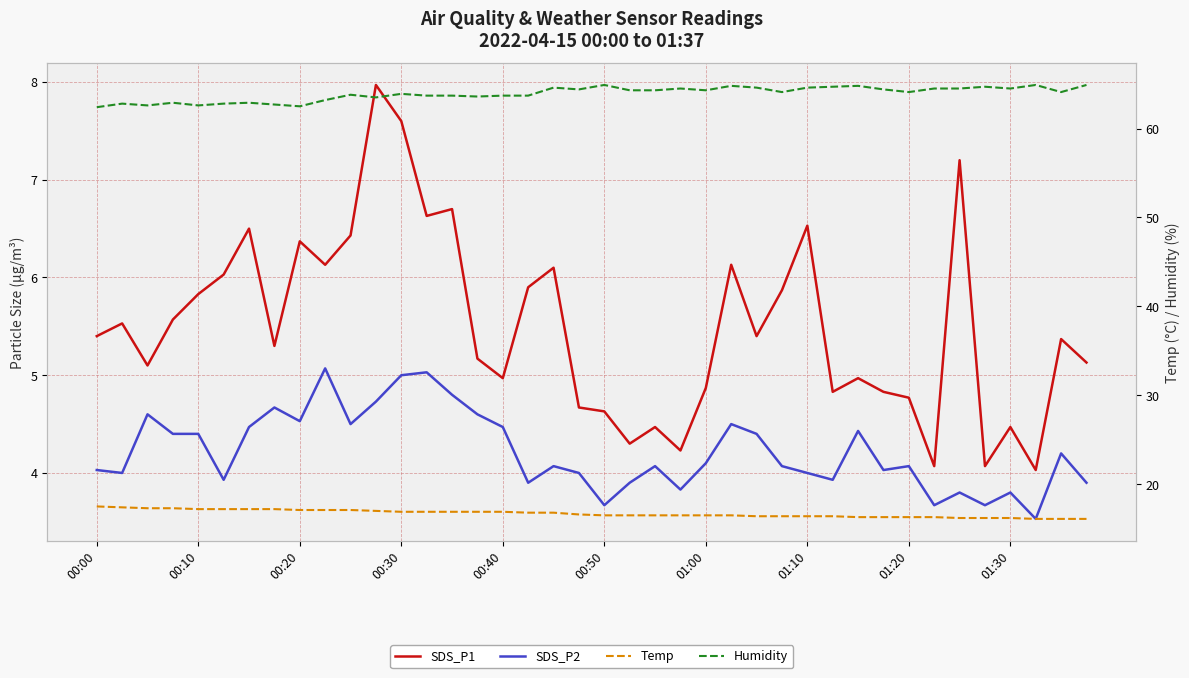

Reading left to right, transcribe all the data shown in this chart.

SDS_P1: 5.4	5.5	5.1	5.6	5.8	6.0	6.5	5.3	6.4	6.1	6.4	8.0	7.6	6.6	6.7	5.2	5.0	5.9	6.1	4.7	4.6	4.3	4.5	4.2	4.9	6.1	5.4	5.9	6.5	4.8	5.0	4.8	4.8	4.1	7.2	4.1	4.5	4.0	5.4	5.1
SDS_P2: 4.0	4.0	4.6	4.4	4.4	3.9	4.5	4.7	4.5	5.1	4.5	4.7	5.0	5.0	4.8	4.6	4.5	3.9	4.1	4.0	3.7	3.9	4.1	3.8	4.1	4.5	4.4	4.1	4.0	3.9	4.4	4.0	4.1	3.7	3.8	3.7	3.8	3.5	4.2	3.9
Temp: 17.5	17.4	17.3	17.3	17.2	17.2	17.2	17.2	17.1	17.1	17.1	17.0	16.9	16.9	16.9	16.9	16.9	16.8	16.8	16.6	16.5	16.5	16.5	16.5	16.5	16.5	16.4	16.4	16.4	16.4	16.3	16.3	16.3	16.3	16.2	16.2	16.2	16.1	16.1	16.1
Humidity: 62.4	62.8	62.6	62.9	62.6	62.8	62.9	62.7	62.5	63.2	63.8	63.5	63.9	63.7	63.7	63.6	63.7	63.7	64.6	64.4	64.9	64.3	64.3	64.5	64.3	64.8	64.6	64.1	64.6	64.7	64.8	64.4	64.1	64.5	64.5	64.7	64.5	64.9	64.1	64.9